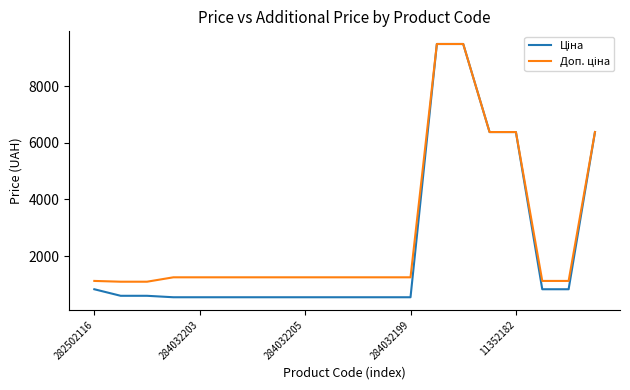

What is the greatest value displayed?

9488.2